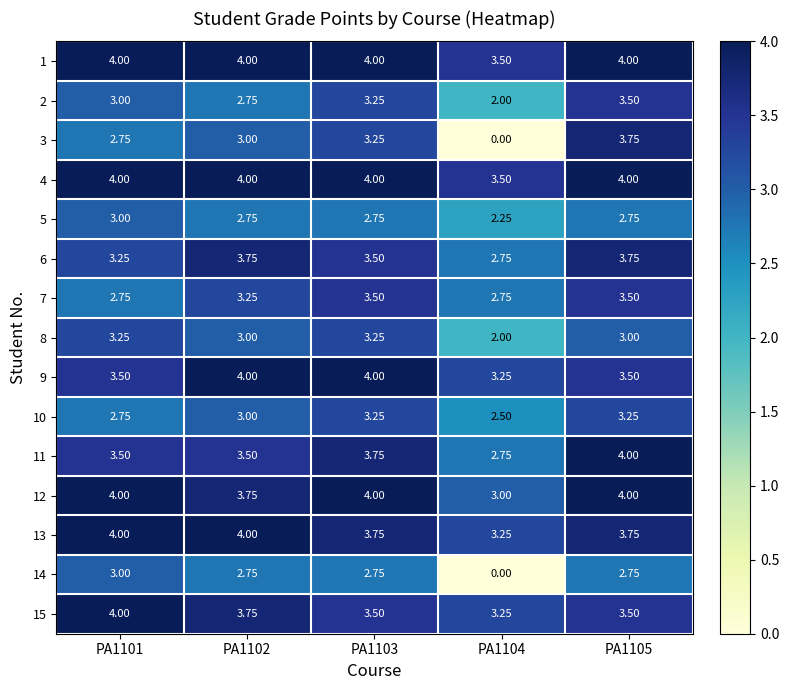

At which category is the sum across all series the highest?

PA1105